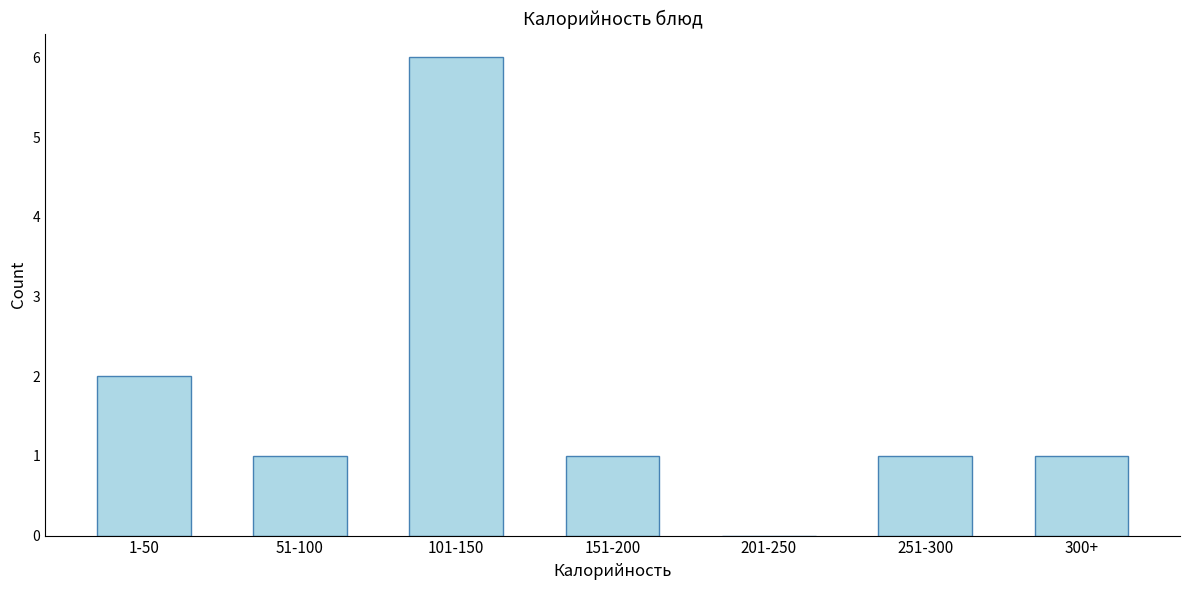

Reading right to left, extract all data points from this chart.

300+=1	251-300=1	201-250=0	151-200=1	101-150=6	51-100=1	1-50=2